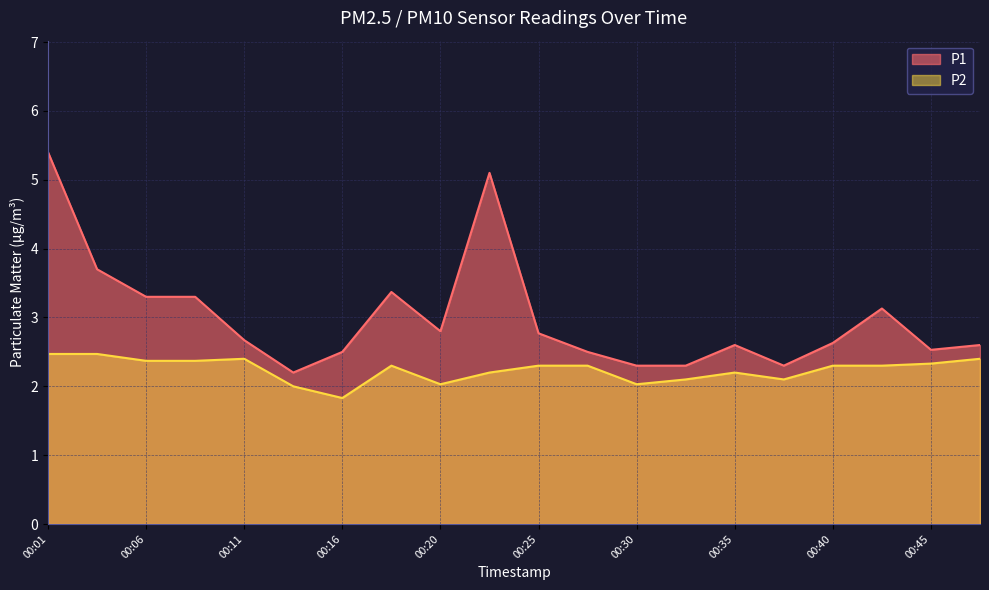

True or false: P1 and P2 intersect in this chart.

False